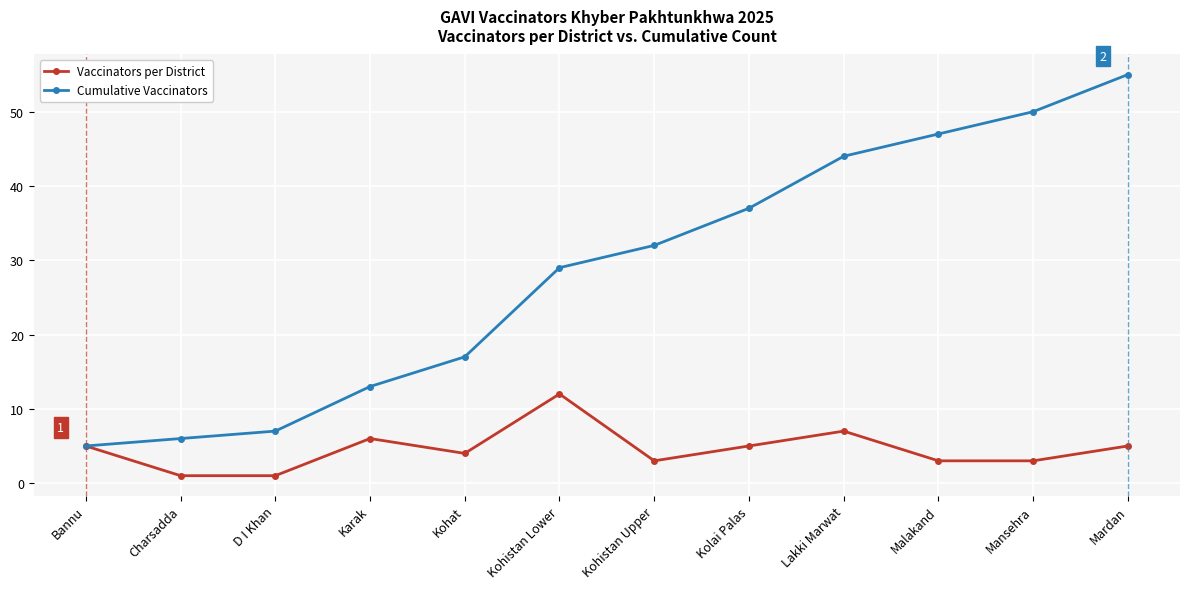

How many data points in Vaccinators per District are less than 5?

6